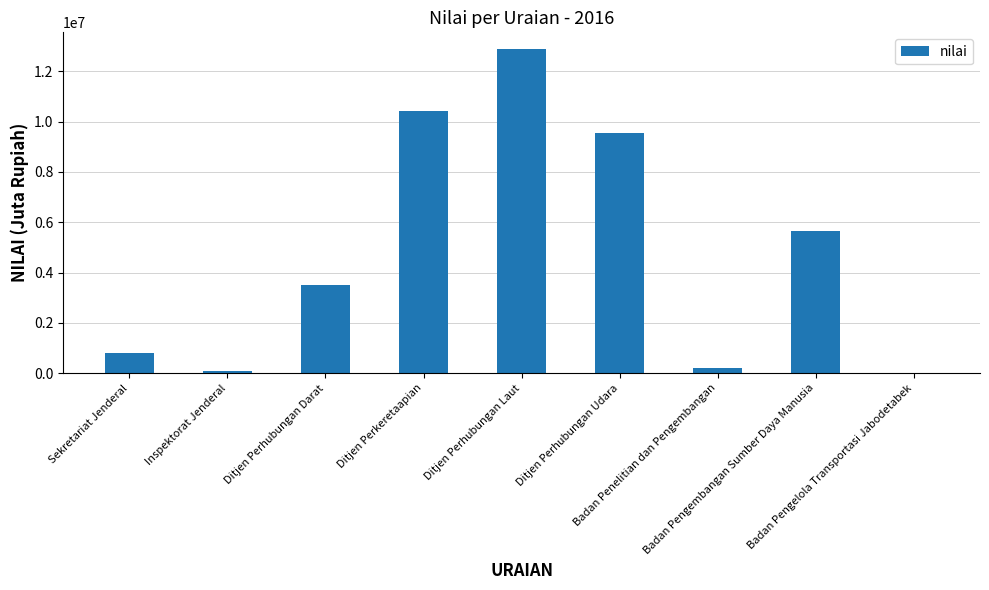

What is the sum of the values at Ditjen Perhubungan Darat and Badan Pengembangan Sumber Daya Manusia?

9171446